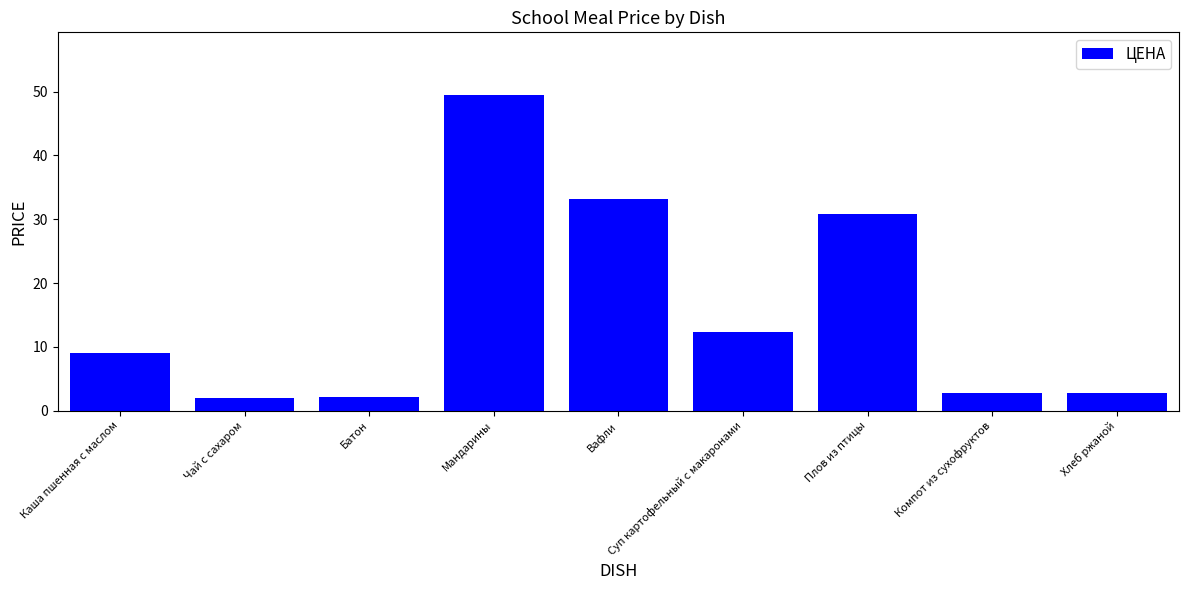

What is the ratio of the value at Батон to the value at Хлеб ржаной?

0.8